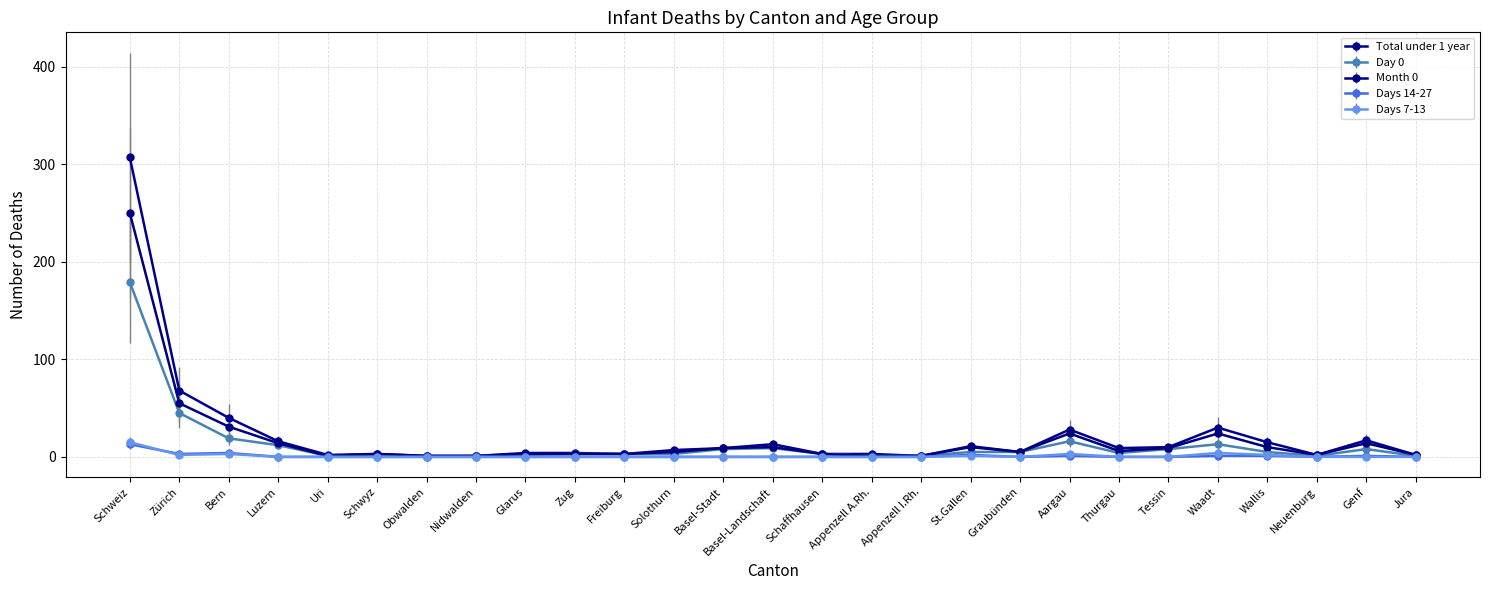

What is the average value of the Days 7-13 series?

1